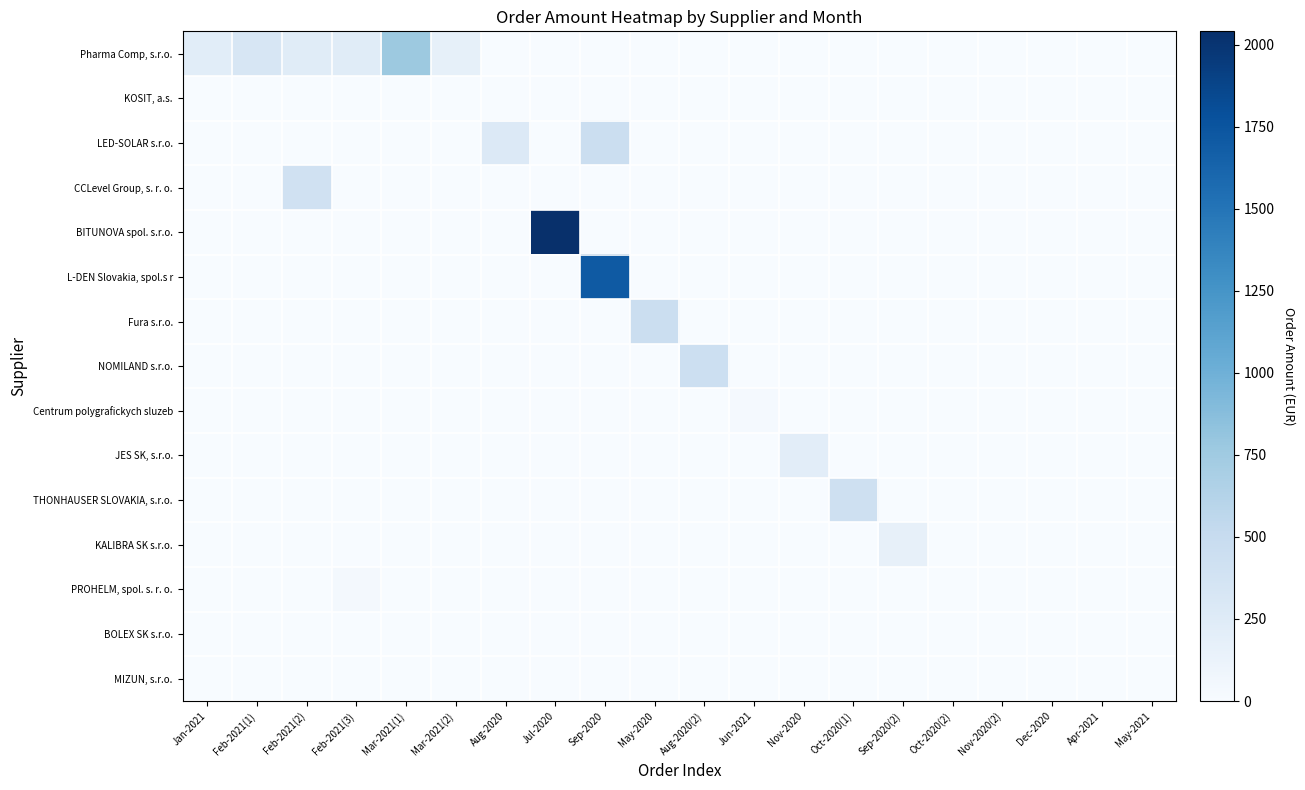

How many data points does each series have?

20